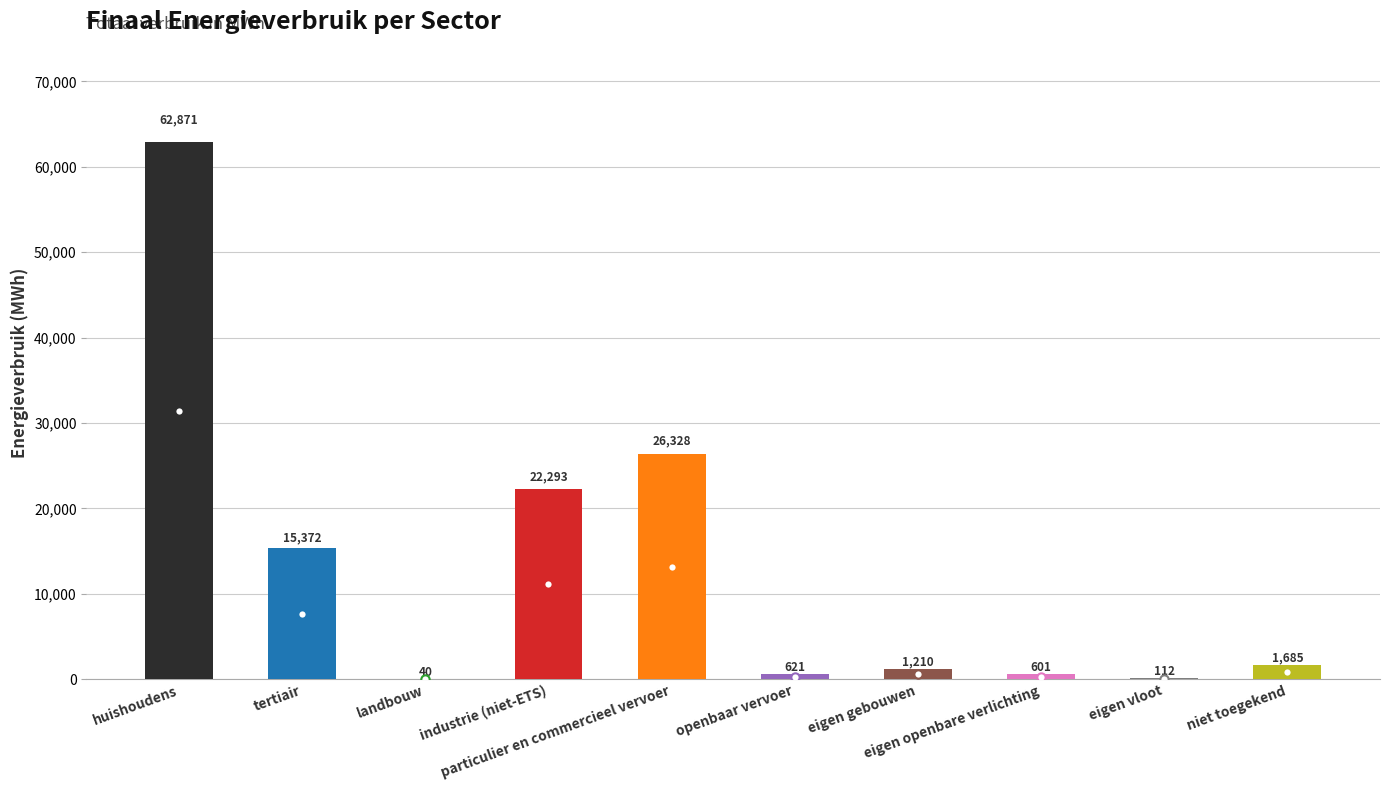

Which category has the highest value across all series?

huishoudens